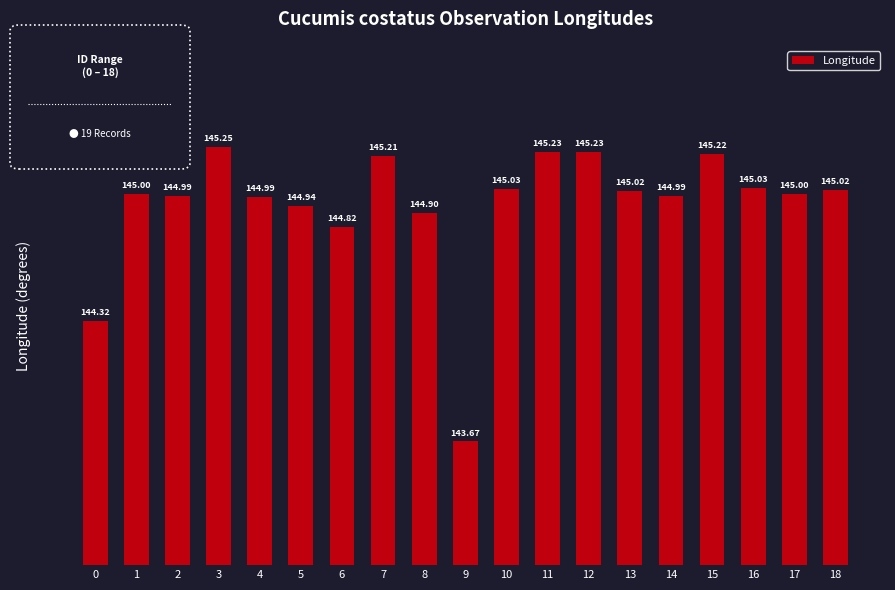

Are the bars horizontal?

No